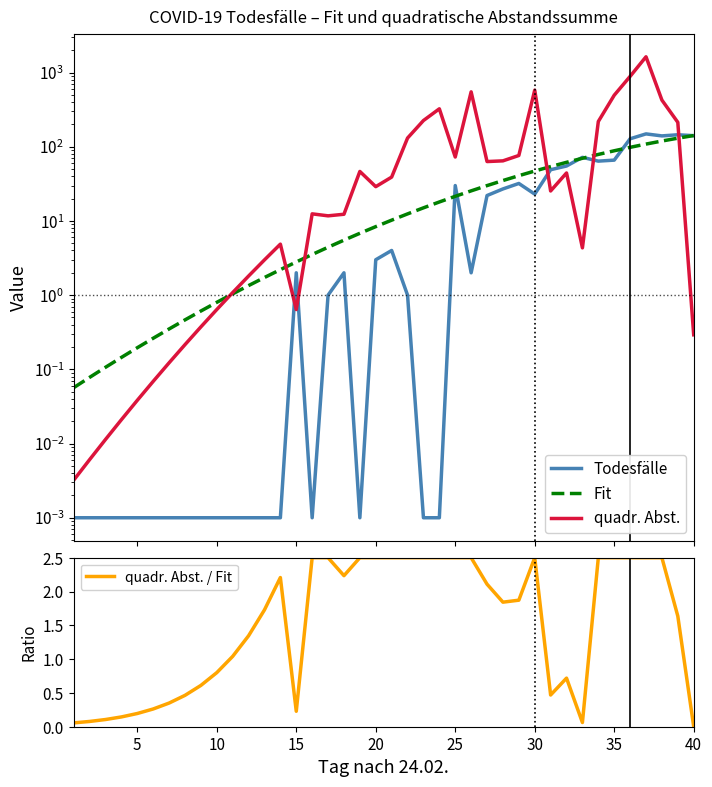

Count the number of data series in this chart.

4